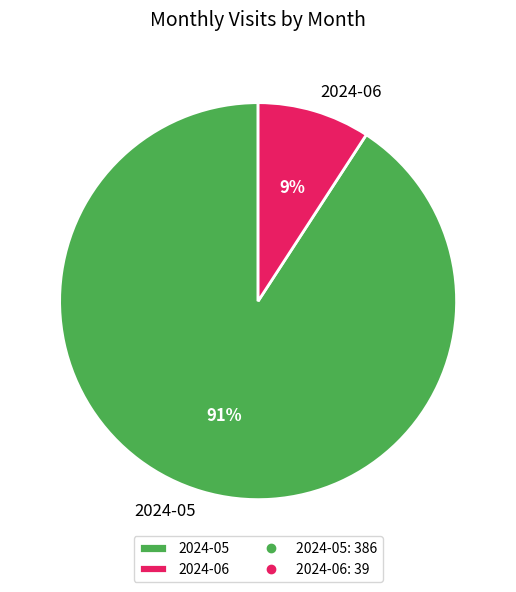

What is the ratio of the value at 2024-06 to the value at 2024-05?

0.1